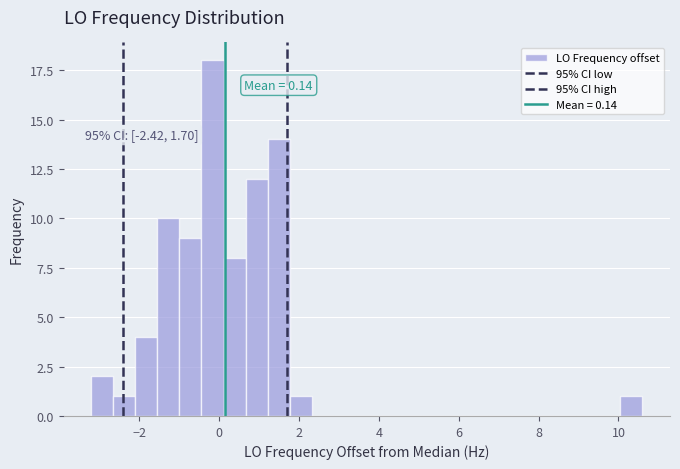

Read against the x-axis, roughly where is the centre of the tallest bar?

-0.2